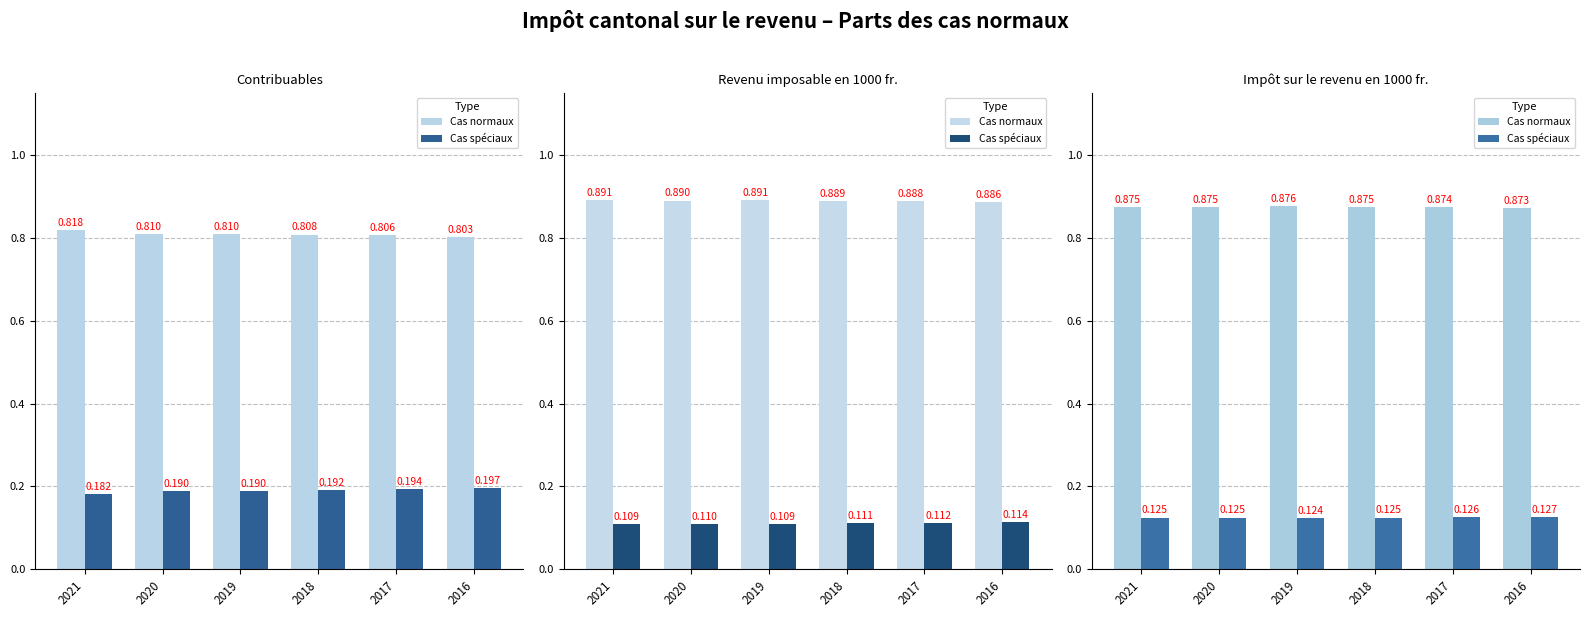

Rank the categories by Cas normaux value from highest to lowest.

2019, 2021, 2020, 2018, 2017, 2016